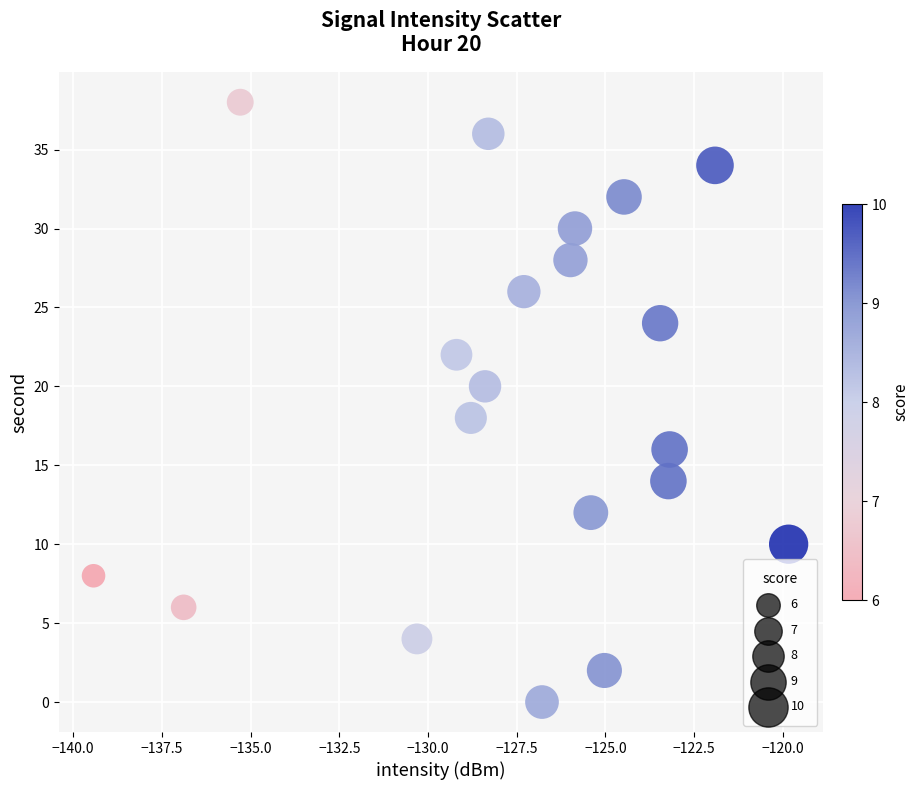

What is the range of Y values (max minus min)?

38